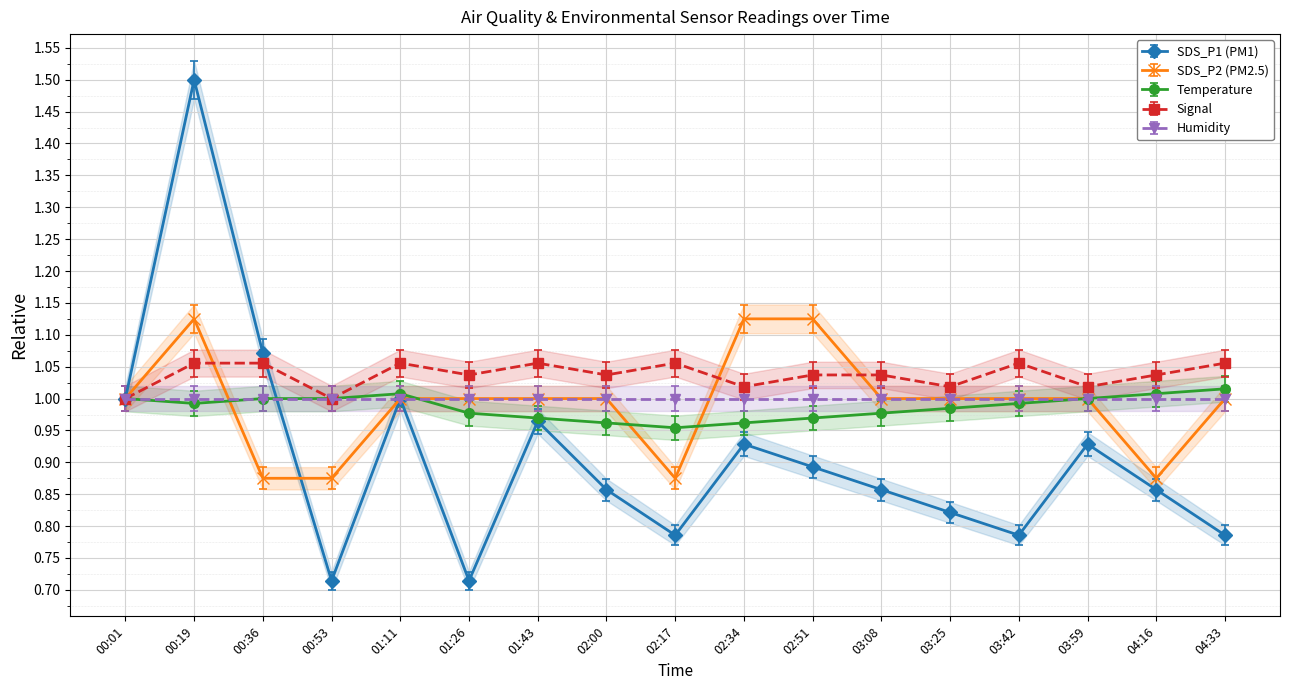

What is the difference between the SDS_P2 values at 02:51 and 00:01?

0.1